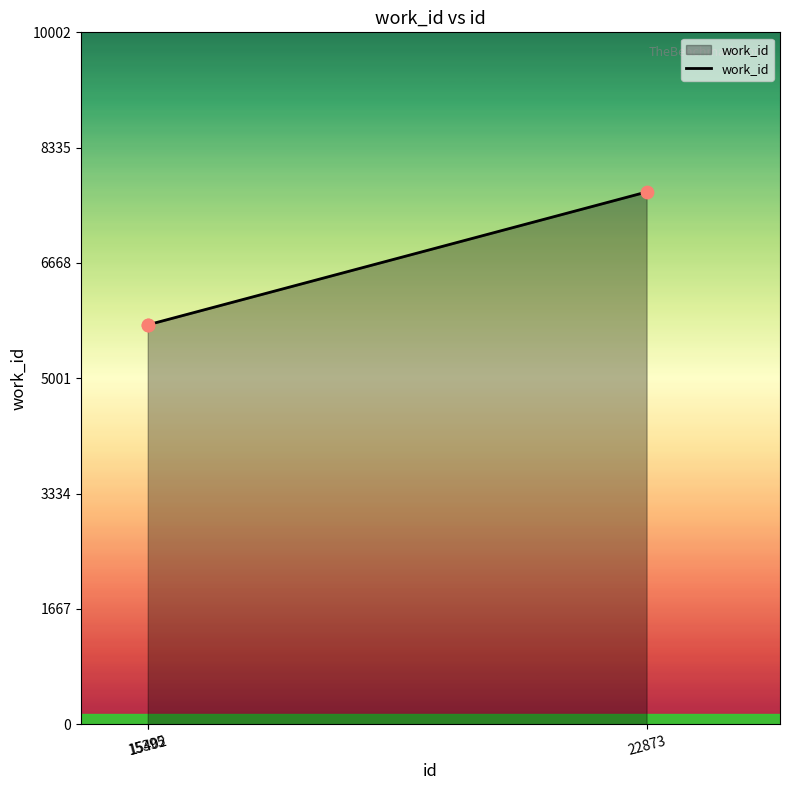

Approximately how many times larger is the value at 15402 compared to 22873?

0.8